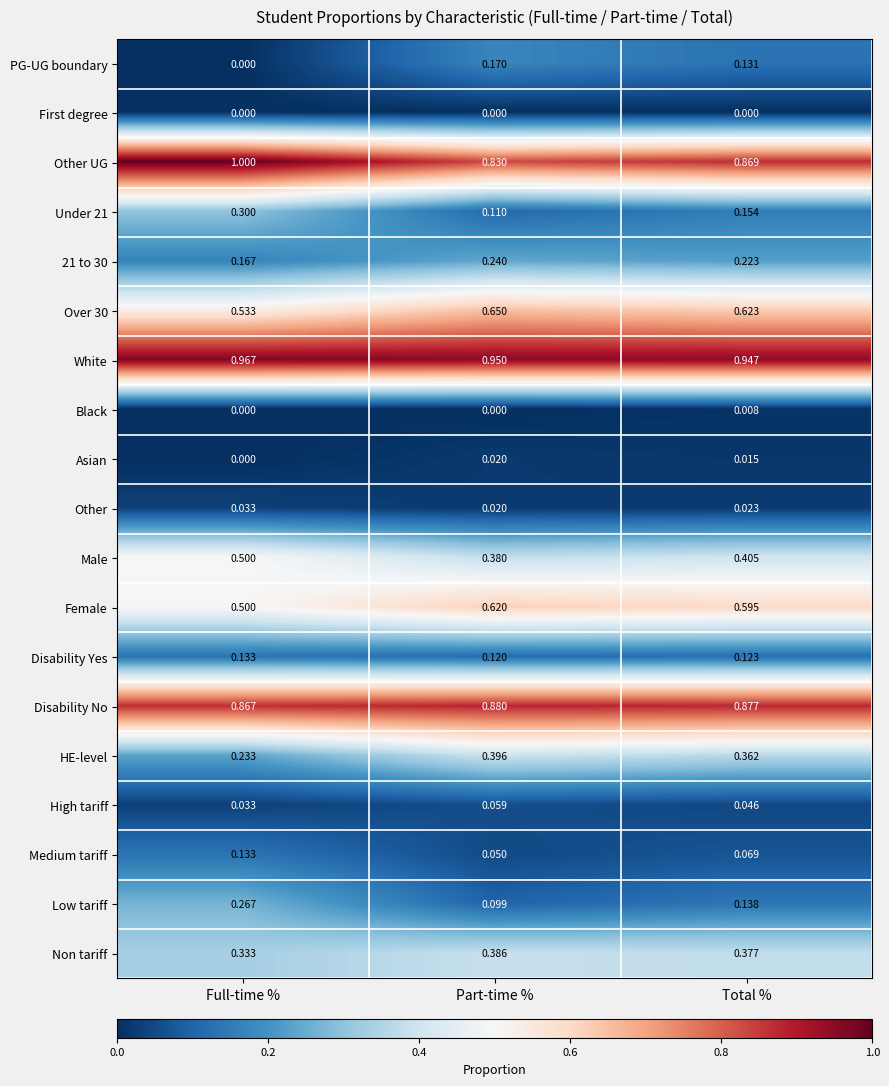

Rank the categories by Disability Yes value from highest to lowest.

Full-time %, Total %, Part-time %